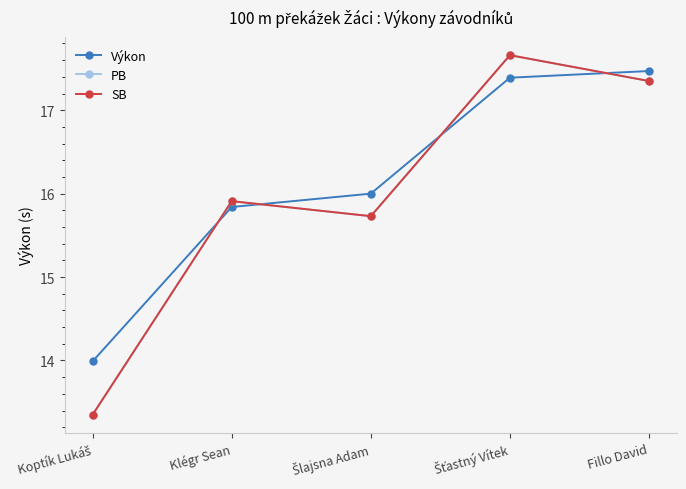

Between Šťastný Vítek and Fillo David, which series saw the biggest shift?

PB